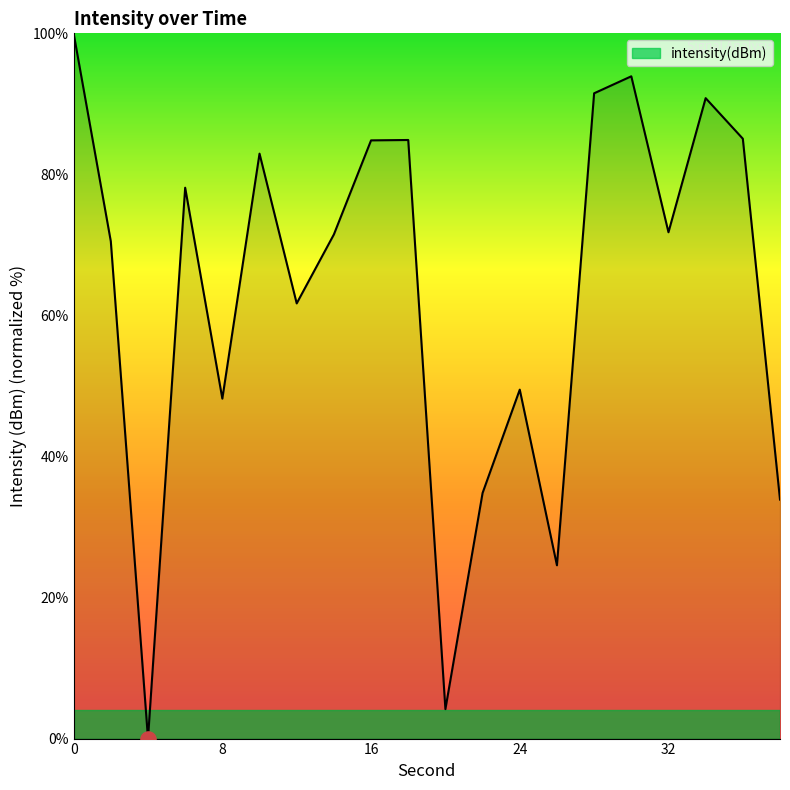

What is the greatest value displayed?

100.0